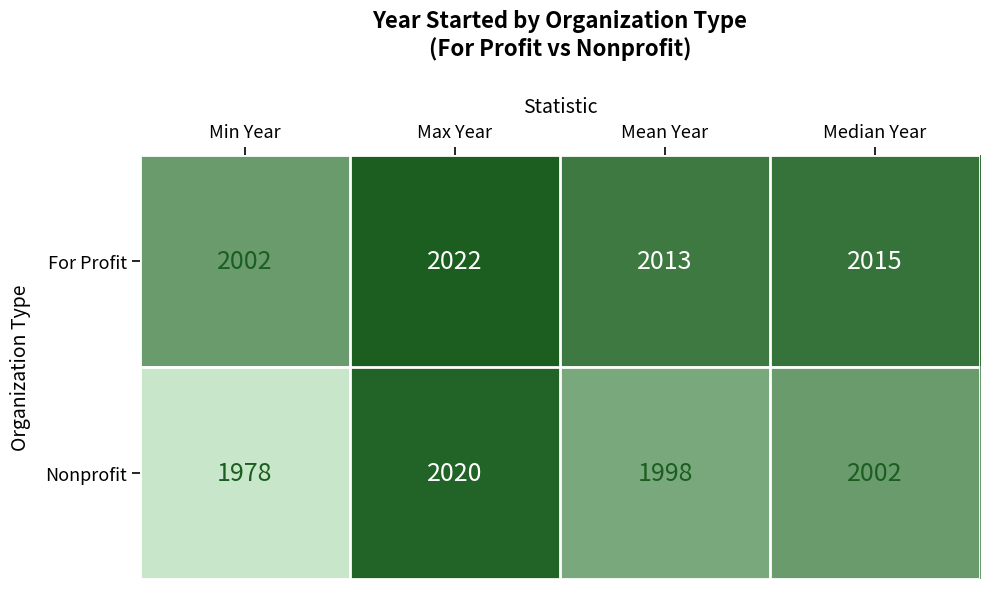

Count the number of data series in this chart.

2